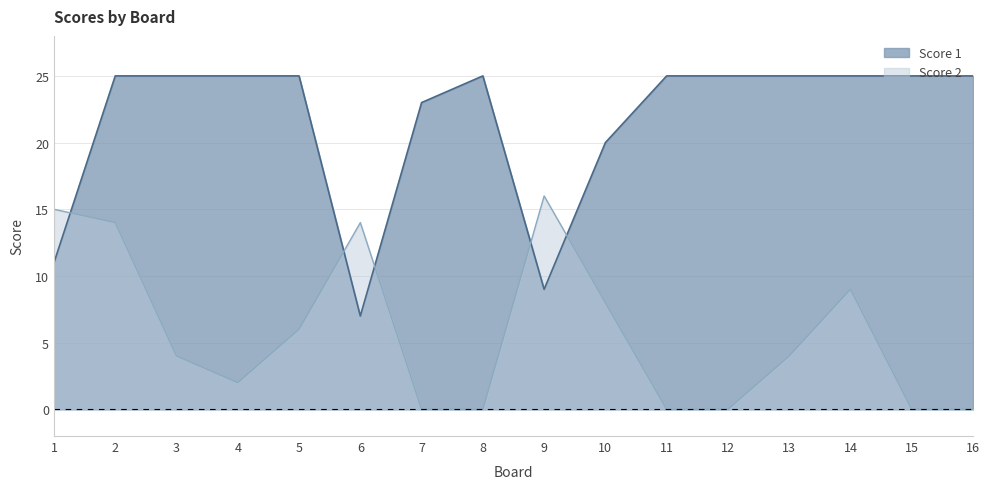

How many interior local peaks does the Score 1 series have?

1